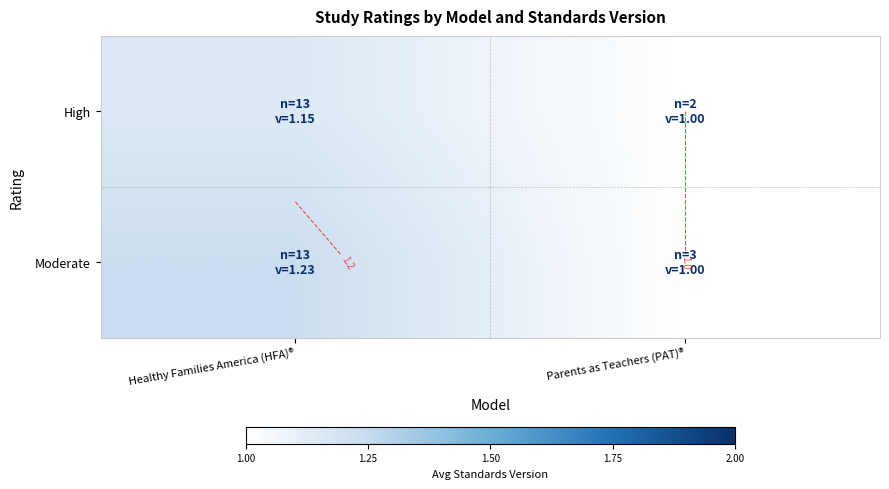

The value of Moderate at Parents as Teachers (PAT)® is 0.3. True or false?

False